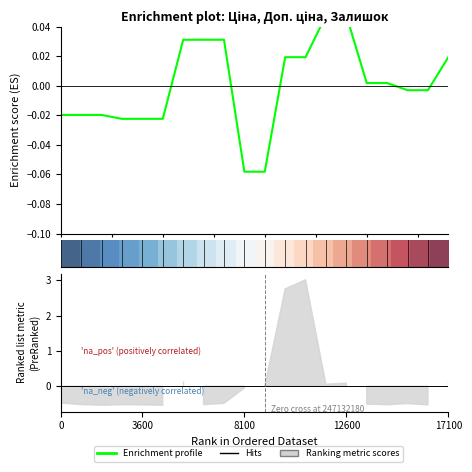

The value of Enrichment profile at 3600 is -0.0. True or false?

False